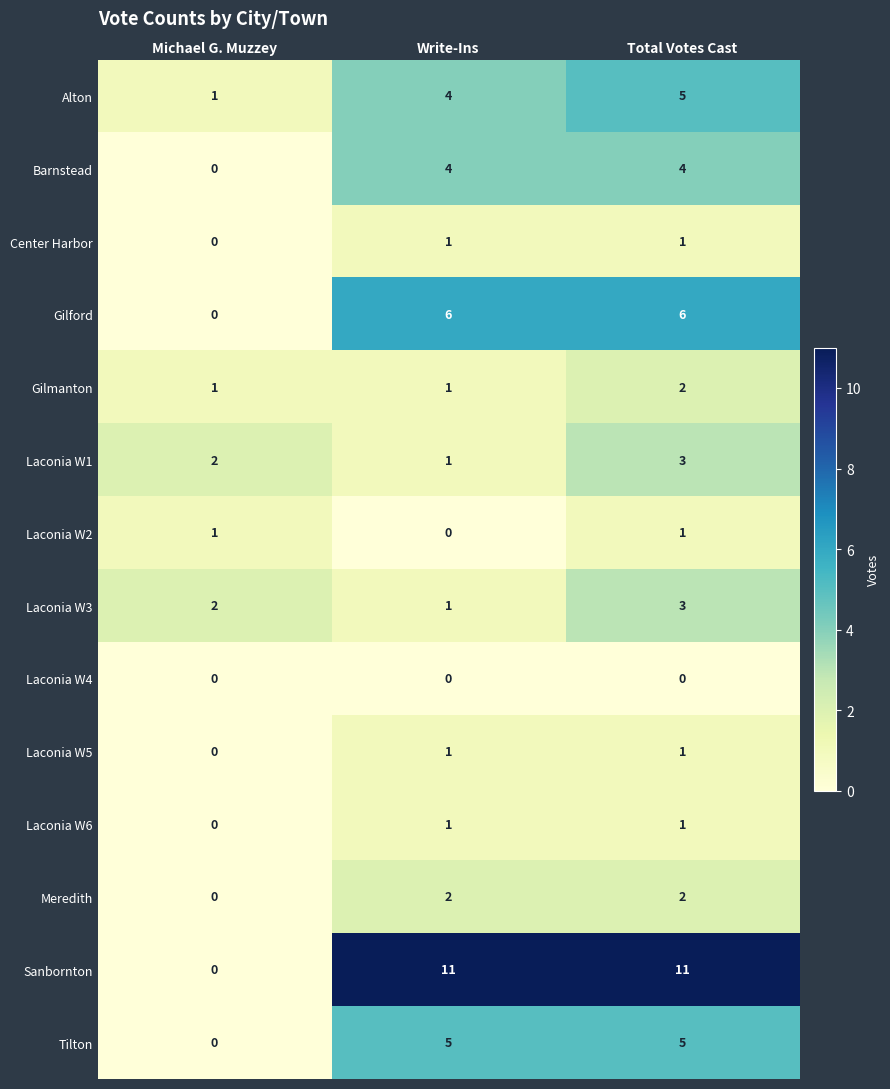

At how many categories does at least one series exceed 3?

2